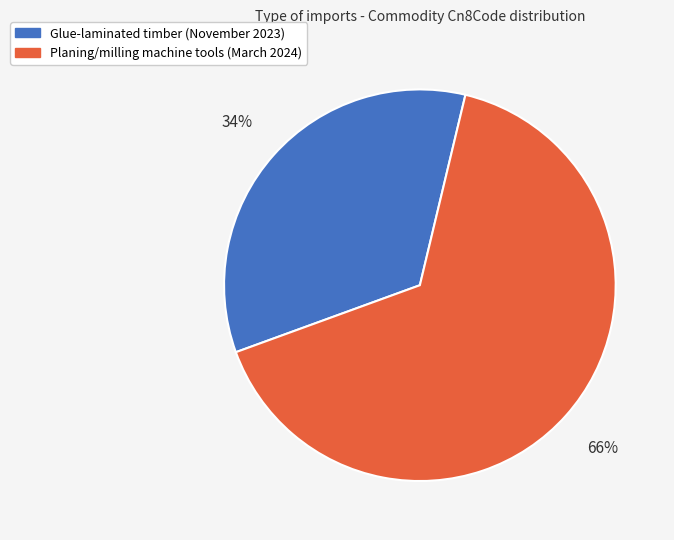

What percentage is the Planing/milling machine tools (March 2024) slice, to the nearest percent?

66%